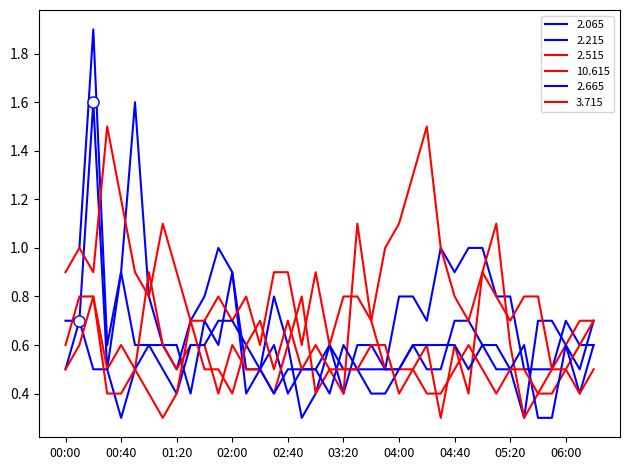

What is the difference between the highest and lowest values at 2003/12/26 06:20?

0.2